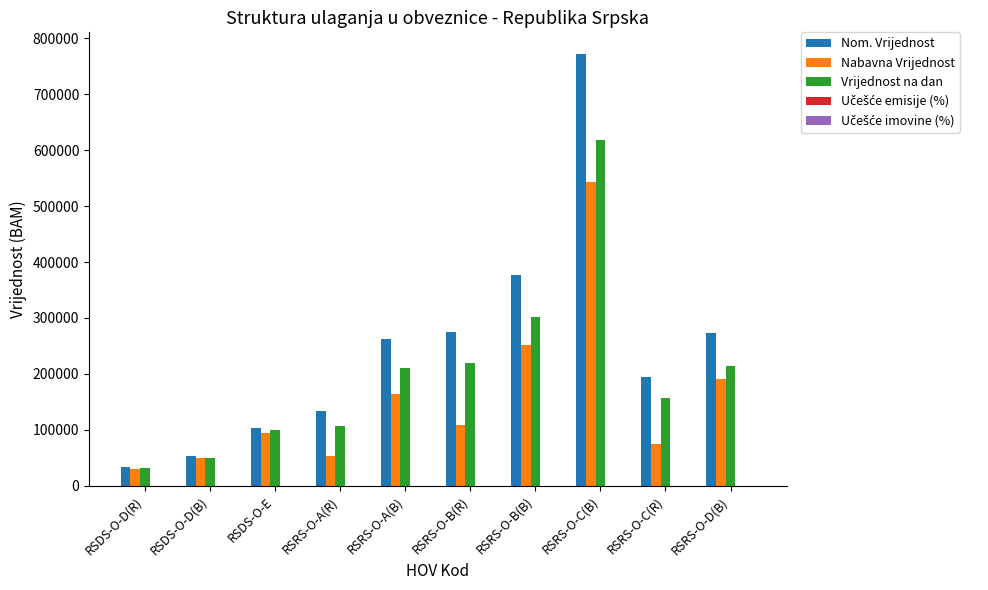

What is the sum of the Vrijednost na dan values at RSRS-O-B(R) and RSDS-O-D(R)?

251742.9